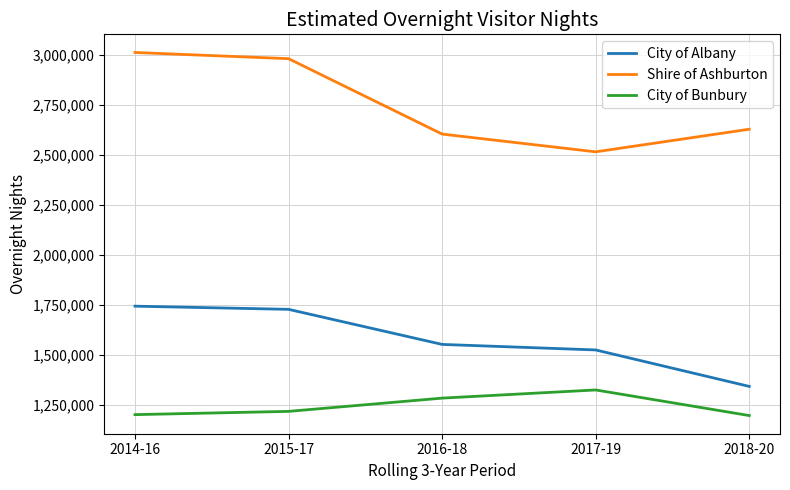

True or false: City of Albany and Shire of Ashburton cross at least once.

False